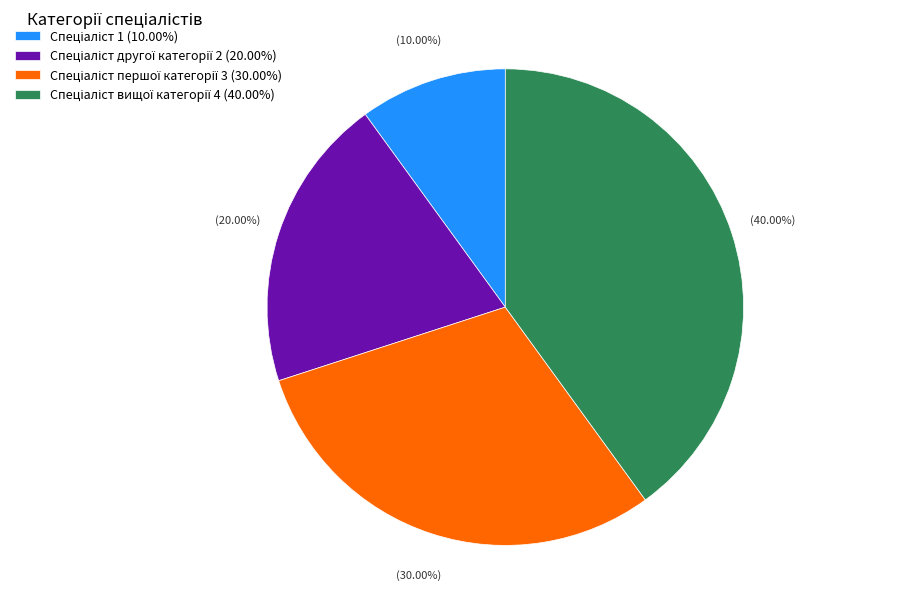

How many segments does this pie chart have?

4